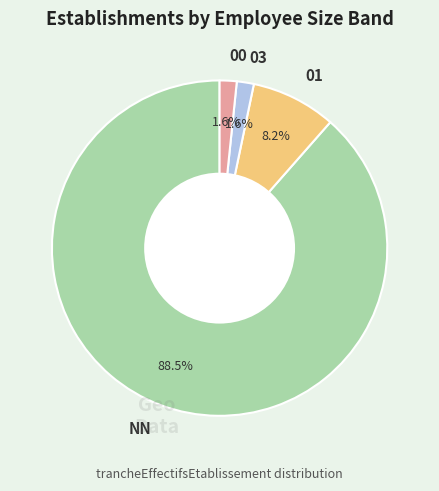

Is it true that 01 is 15% of the pie?

False